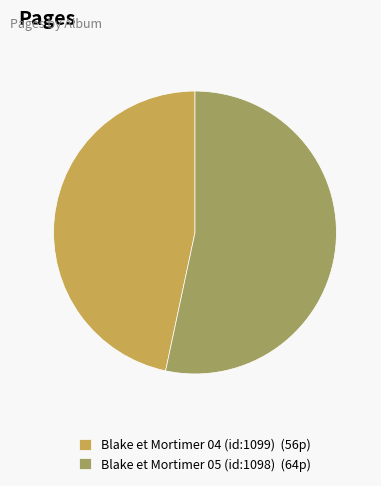

Count the number of slices in the pie.

2